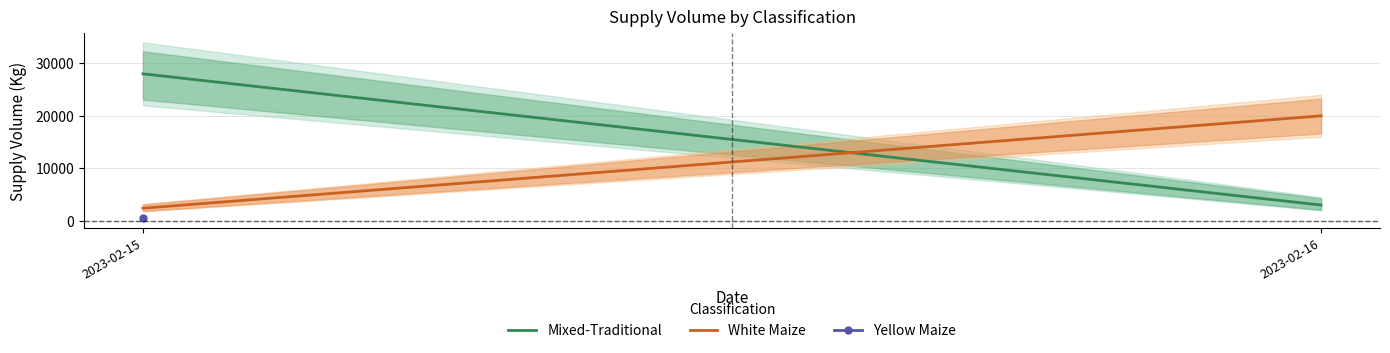

What is the value of the Mixed-Traditional point at the 1st from the left?

28000